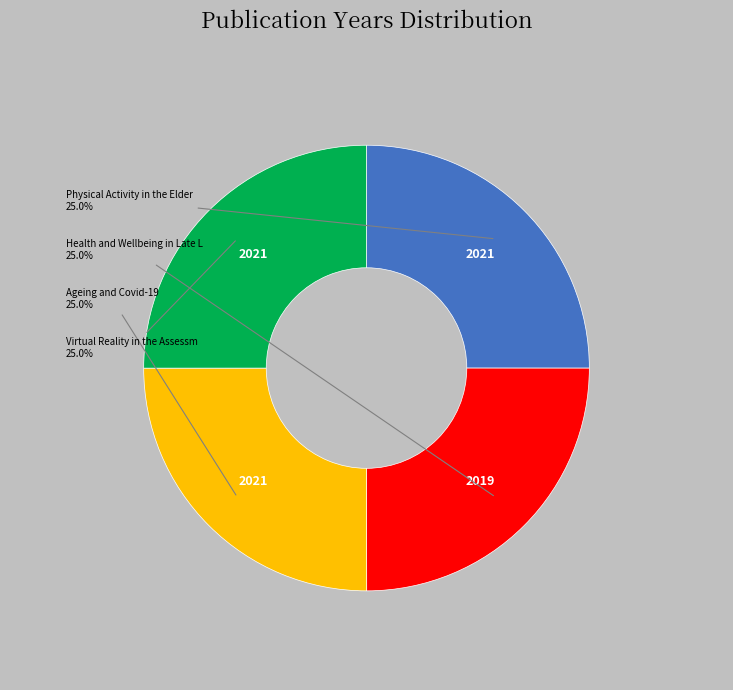

Does any single category account for the majority?

No